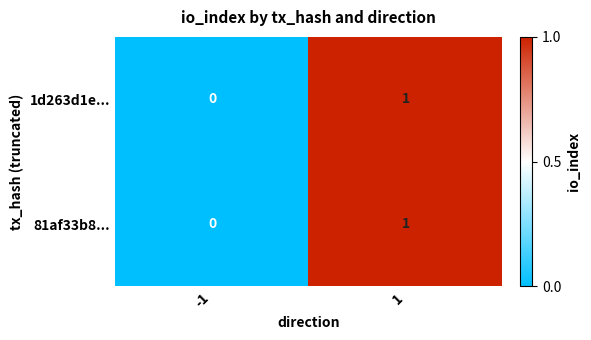

The value of 1d263d1e... at 1 is 1. True or false?

True